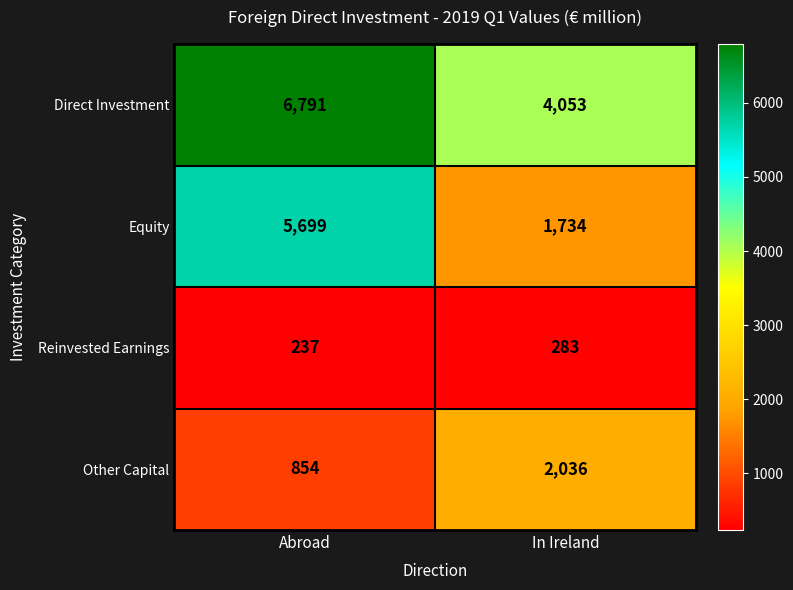

At which category is the sum across all series the highest?

Abroad